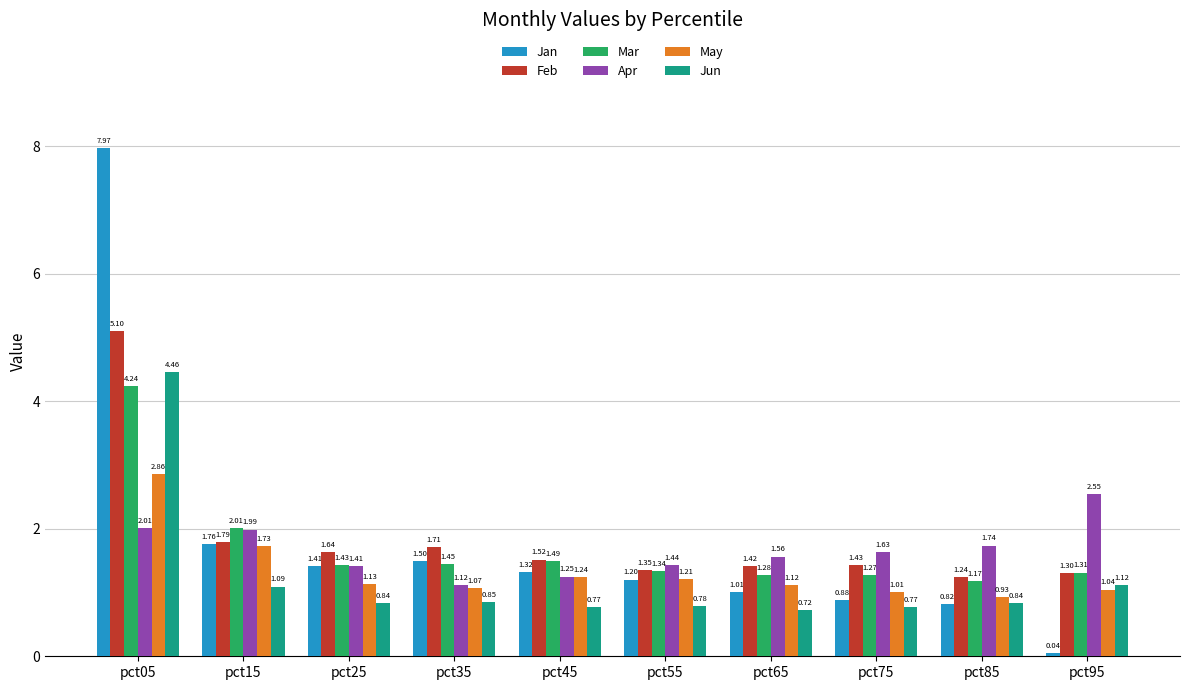

At how many categories does at least one series exceed 3?

1